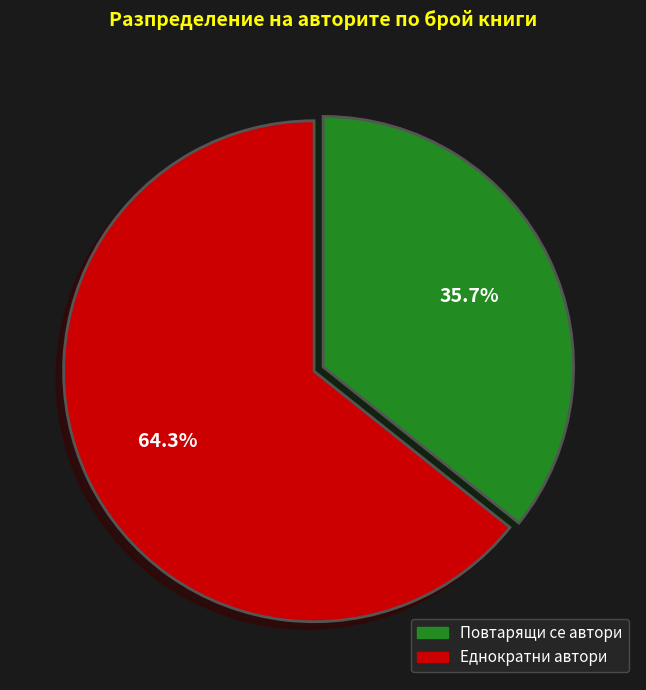

How many slices are in this pie chart?

2